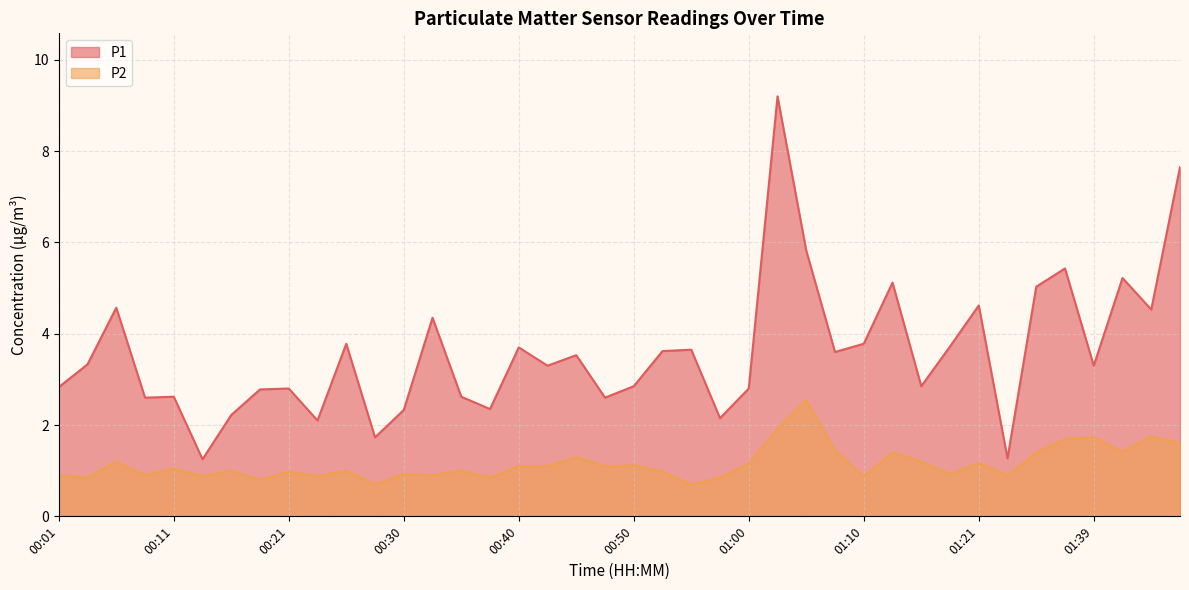

List the series in order of their peak value, lowest first.

P2, P1